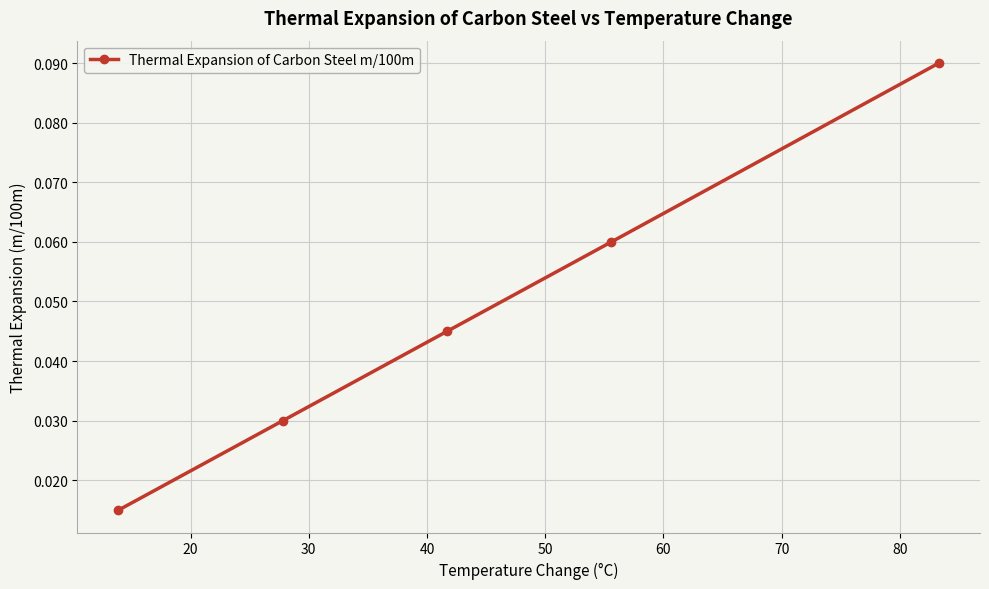

True or false: there are more than 2 points higher than both neighbors.

False